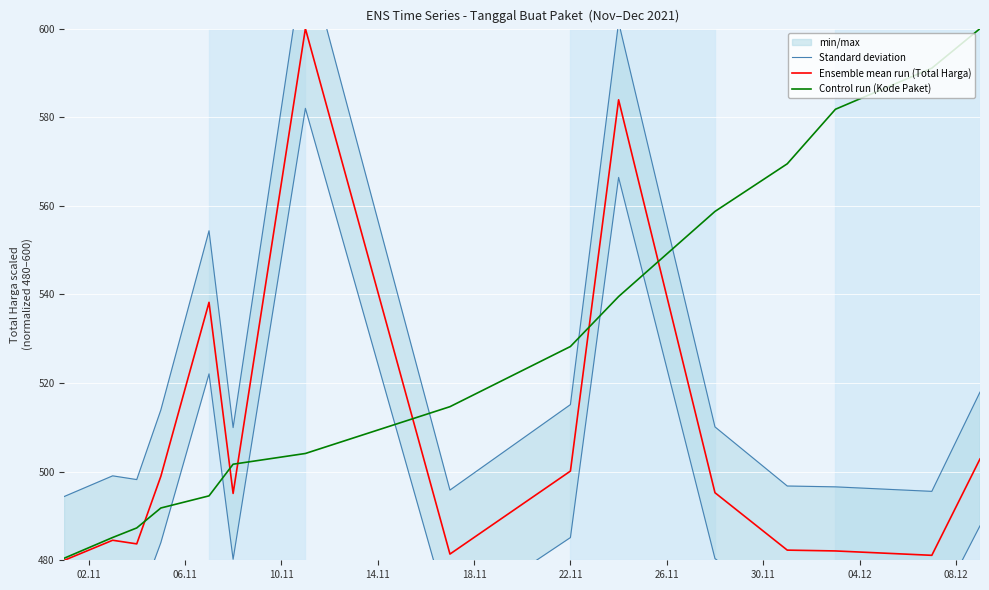

What is the minimum value for Control run (Kode Paket)?

480.5